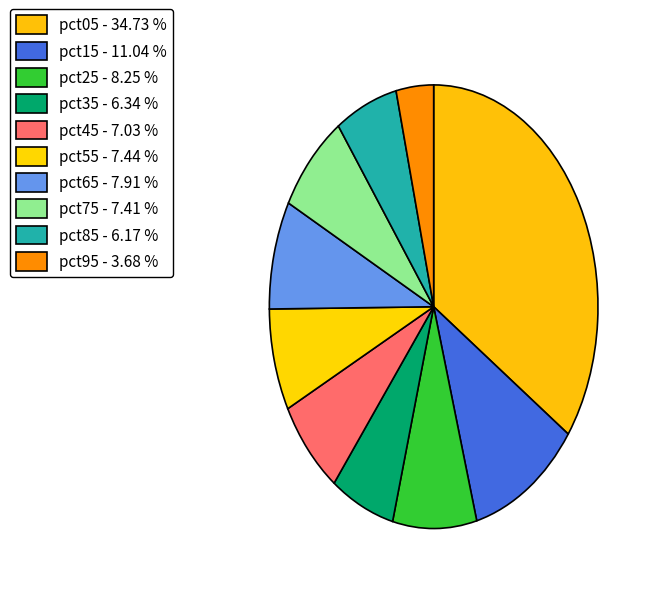

What percentage is the pct85 slice, to the nearest percent?

6%